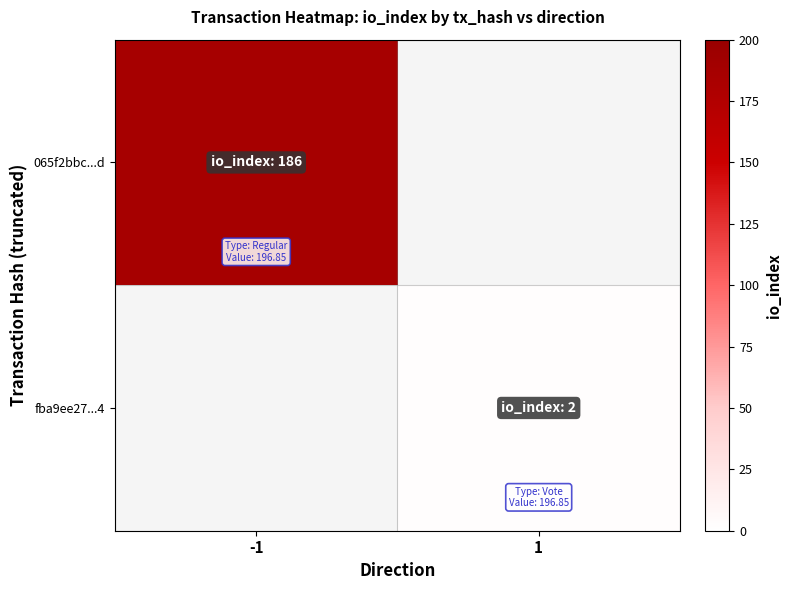

Rank the series by their maximum value, from highest to lowest.

065f2bbc...d, fba9ee27...4